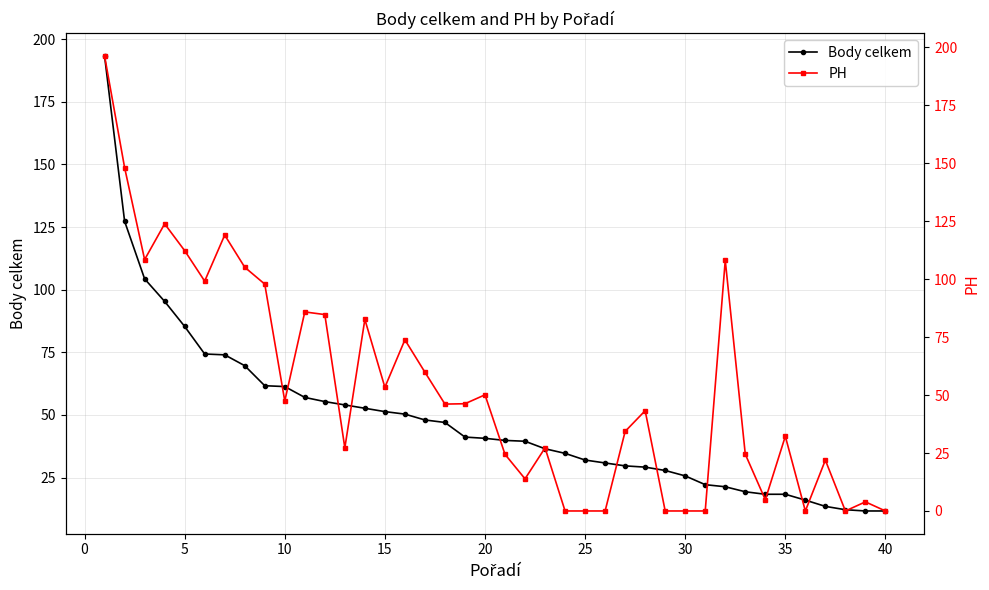

At how many categories does at least one series exceed 111?

5